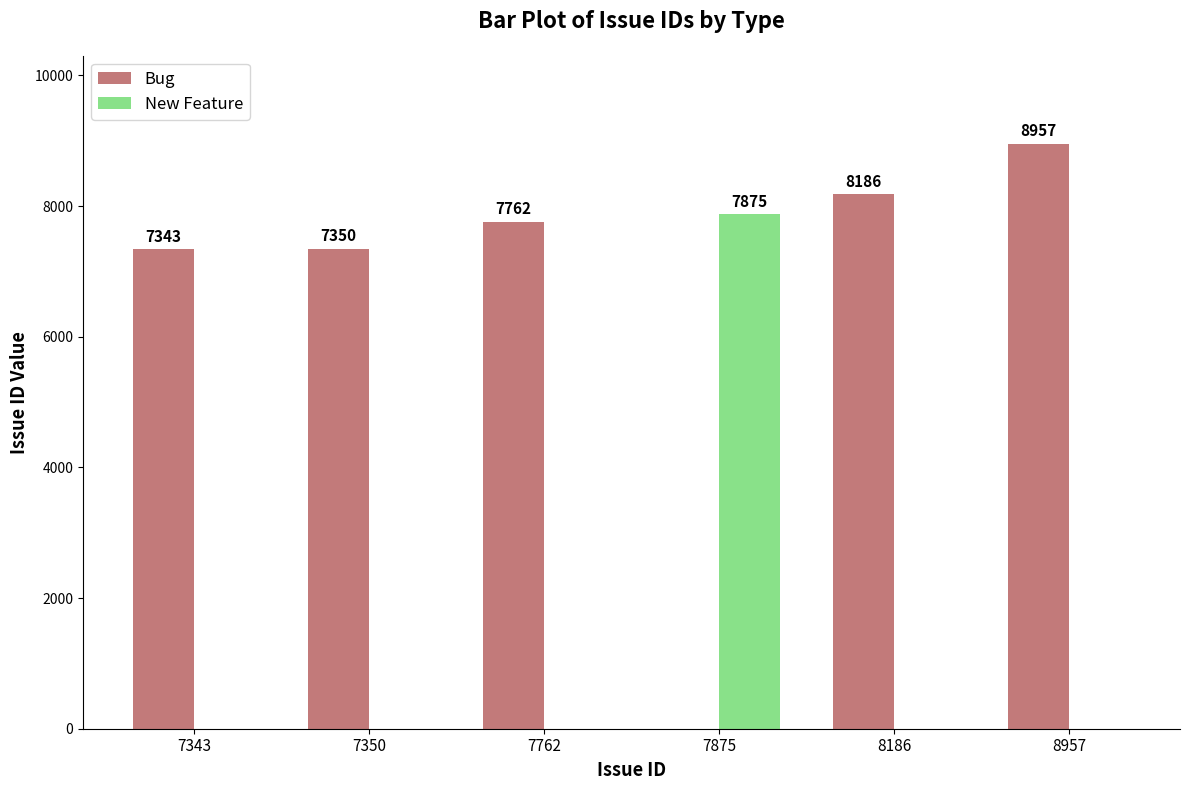

How many data points does each series have?

6